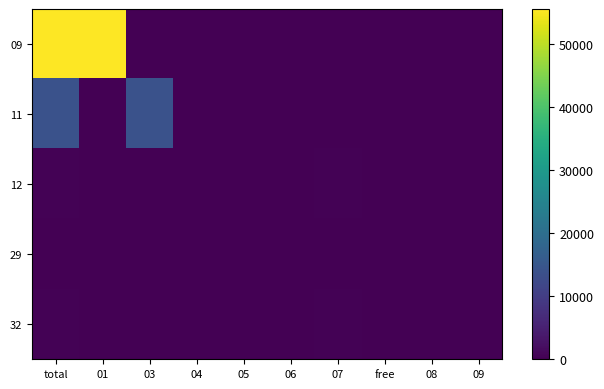

At which category is the sum across all series the highest?

total